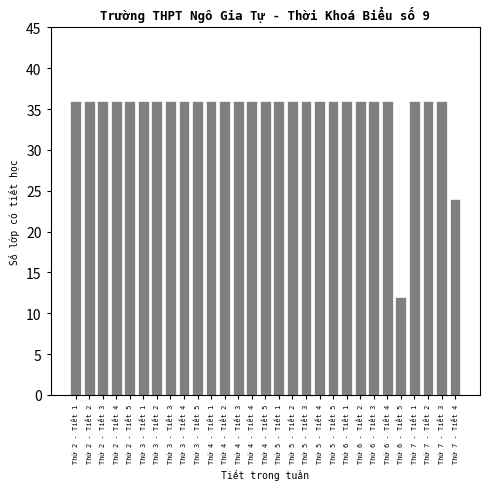

Reading right to left, what are all the values shown in this chart?

24	36	36	36	12	36	36	36	36	36	36	36	36	36	36	36	36	36	36	36	36	36	36	36	36	36	36	36	36